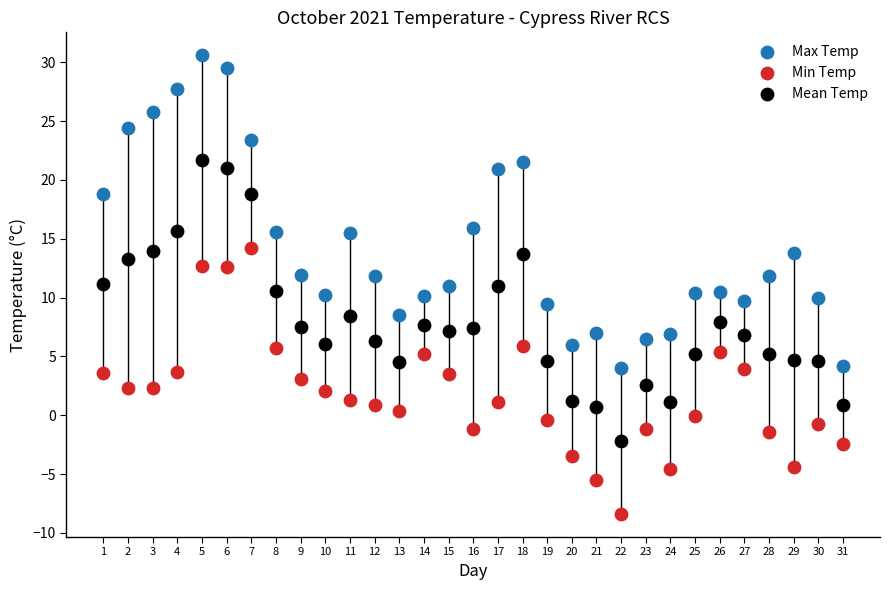

Across all data points, what is the range of X values (max minus min)?

30.0